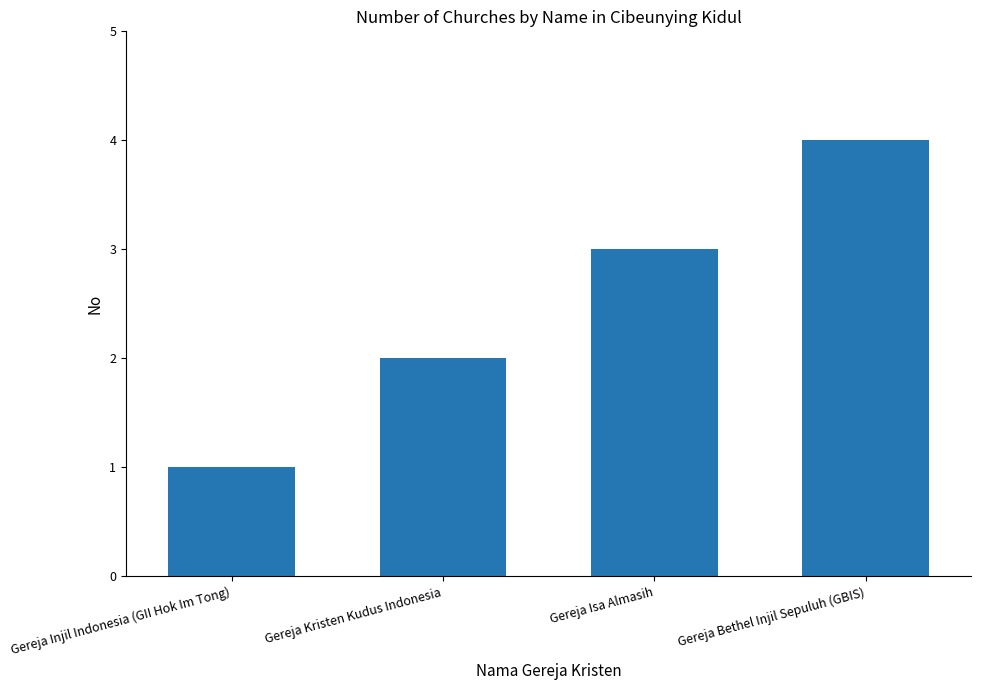

True or false: the data shows 2 at Gereja Injil Indonesia (GII Hok Im Tong).

False